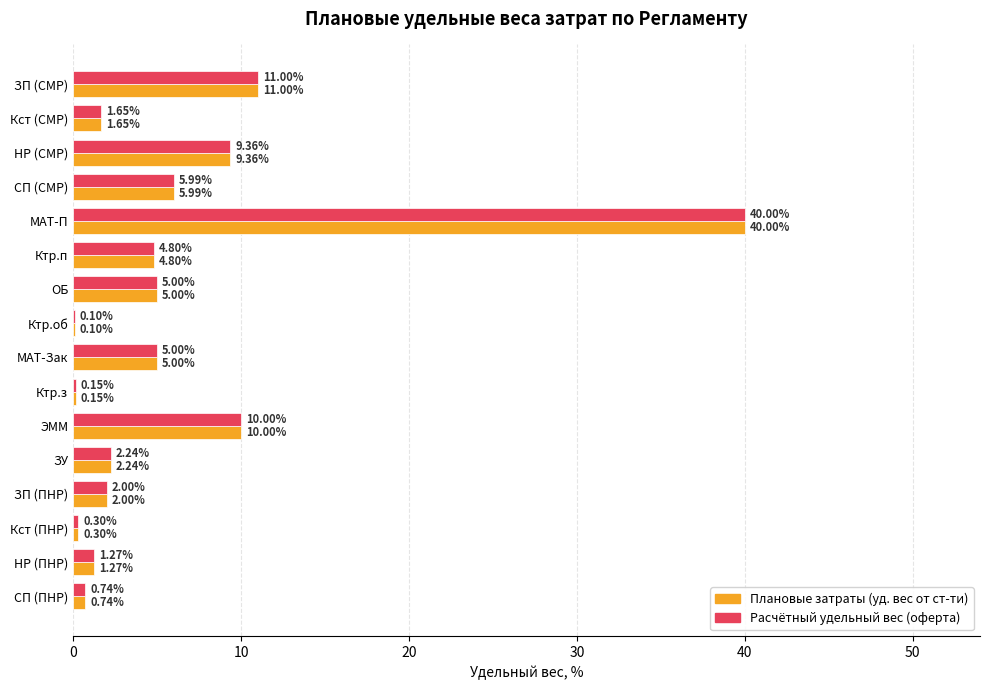

What is the average value of the Расчётный удельный вес (оферта) series?

6.2